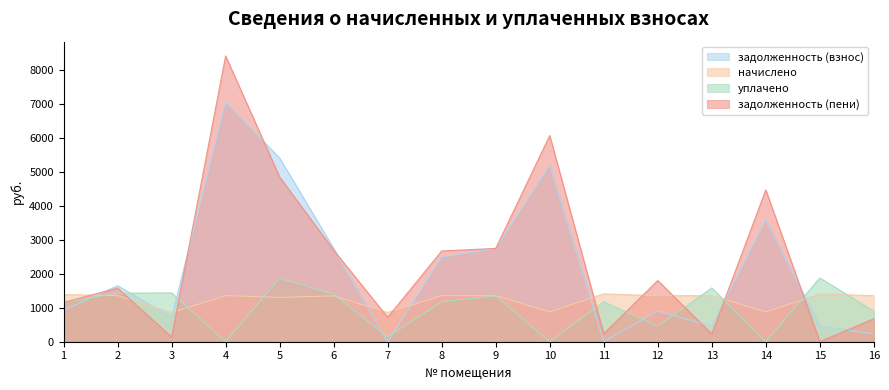

Which series has the largest range (max minus min)?

задолженность (пени)